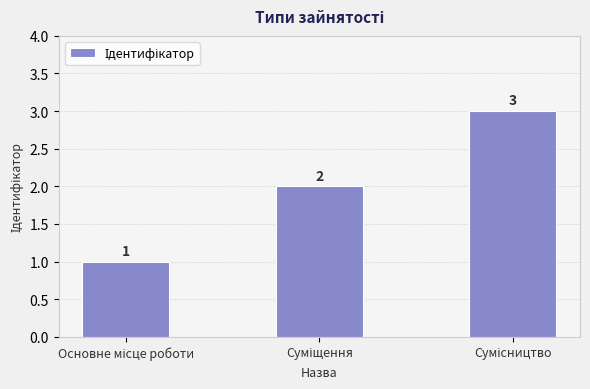

What is the value of the 2nd bar from the left?

2